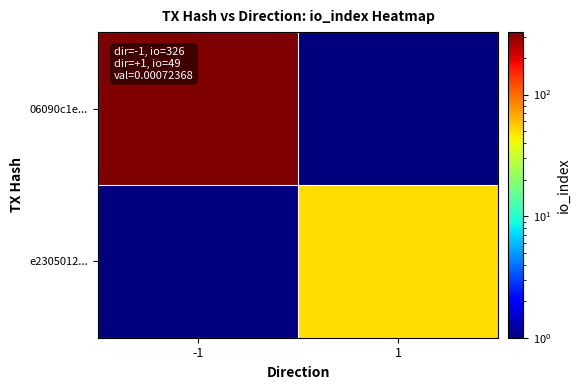

At which category is the sum across all series the highest?

-1